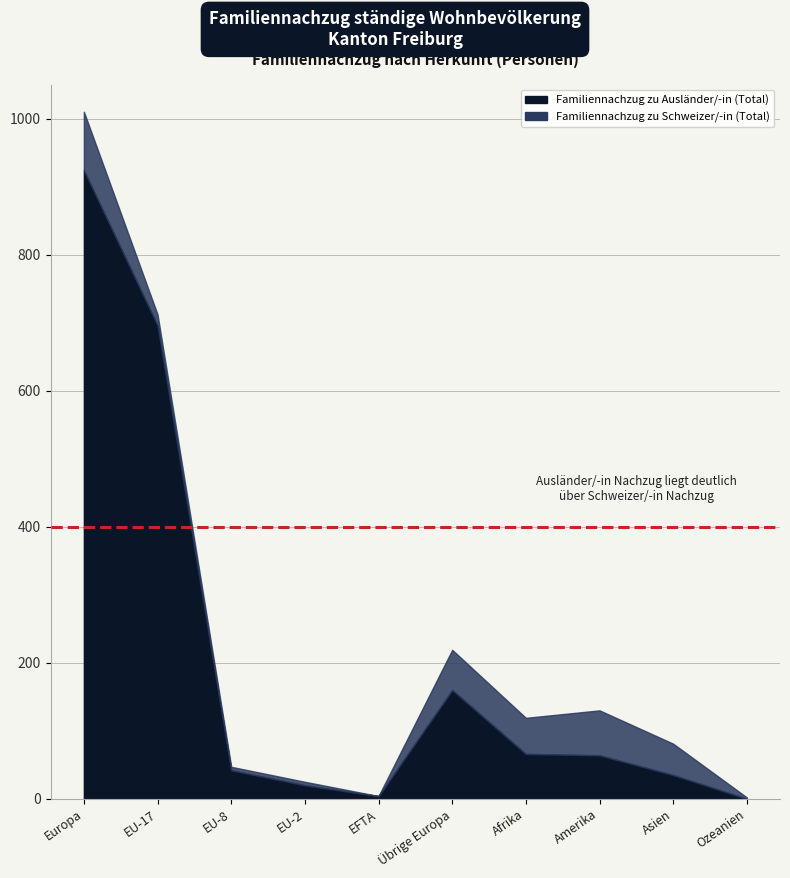

Rank the series by their average value, from highest to lowest.

Familiennachzug zu Ausländer/-in (Total), Familiennachzug zu Schweizer/-in (Total)